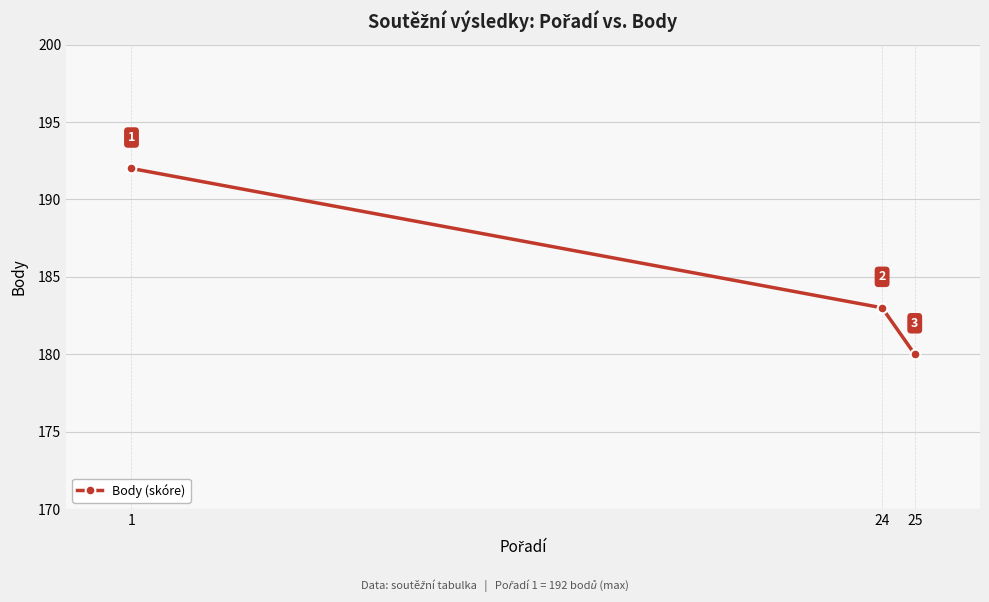

List the labels in order of value, largest first.

1, 24, 25